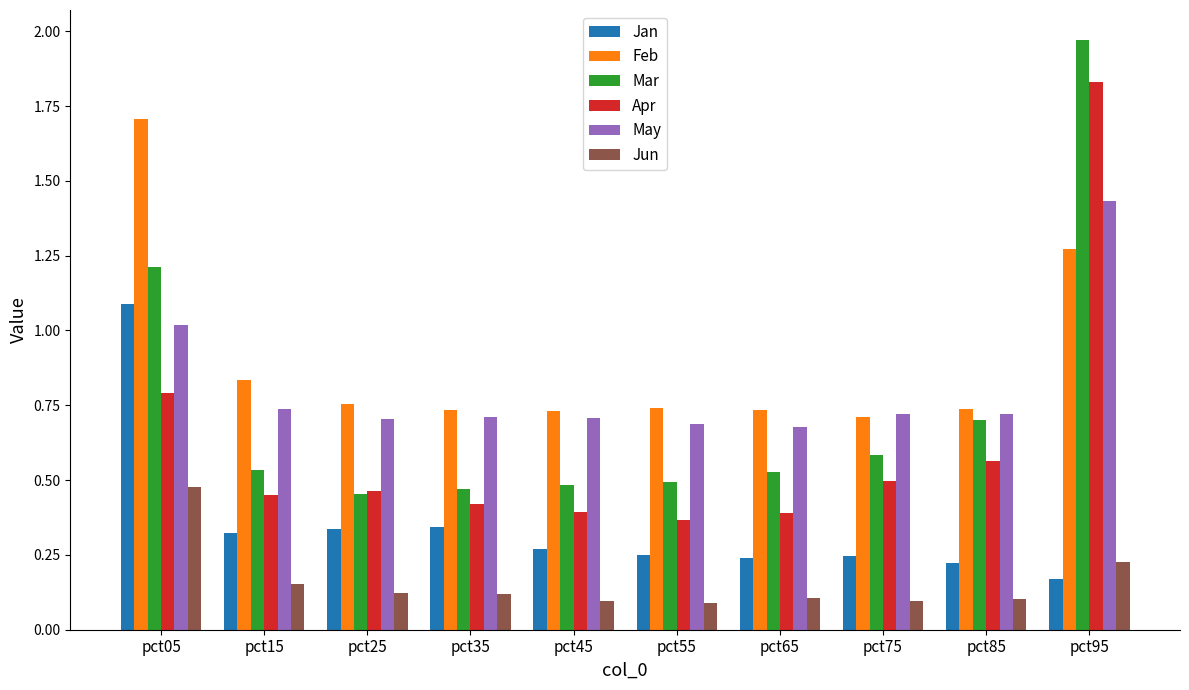

What is the total value across all series at pct05?

6.3